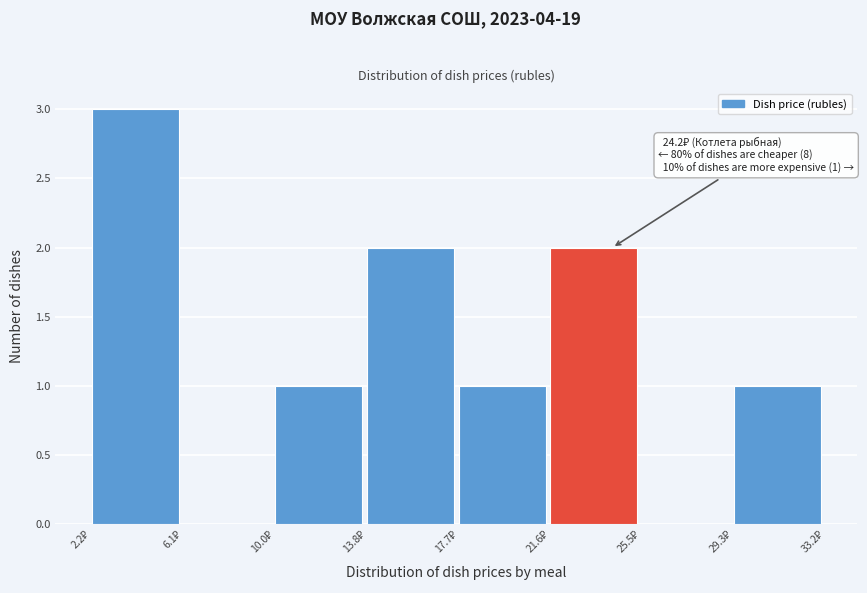

Which range on the x-axis has the tallest bar?

2.0 to 6.0